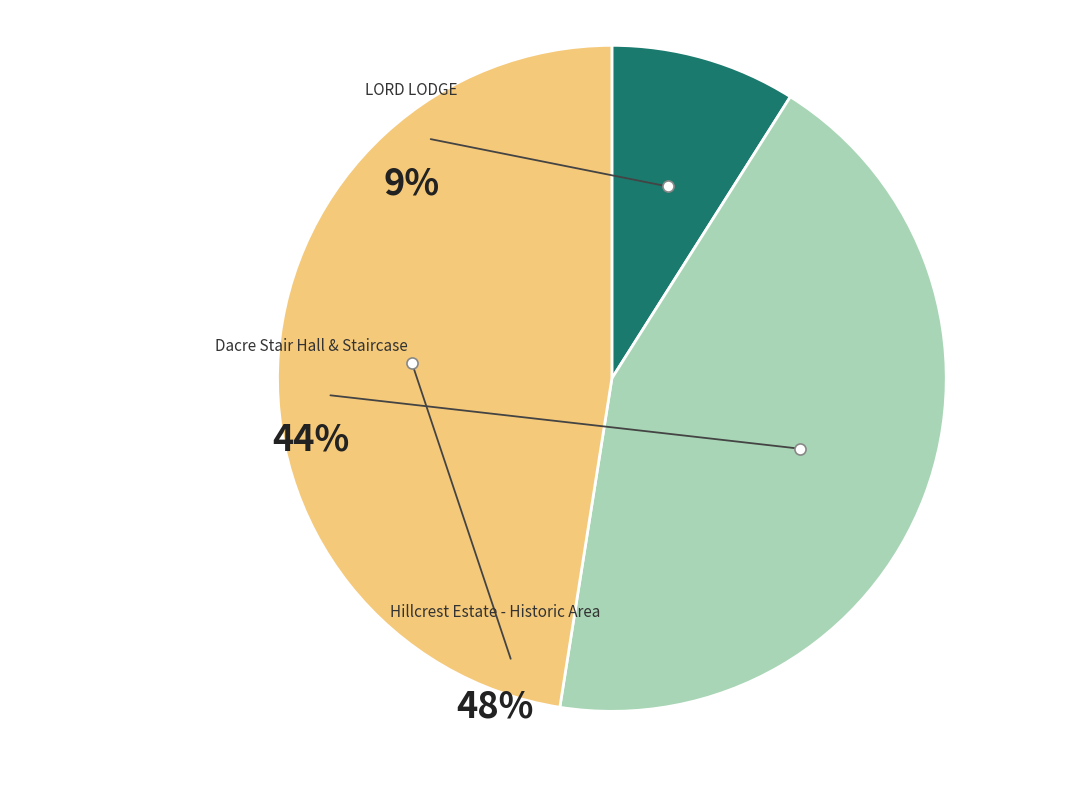

Between Hillcrest Estate - Historic Area and LORD LODGE, which is larger?

Hillcrest Estate - Historic Area